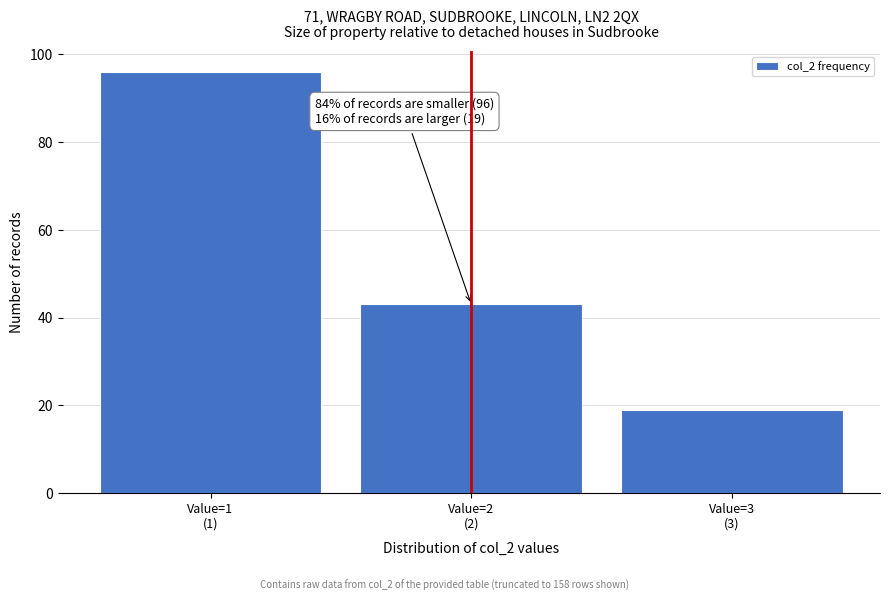

Reading right to left, list all the values displayed in this chart.

19	43	96